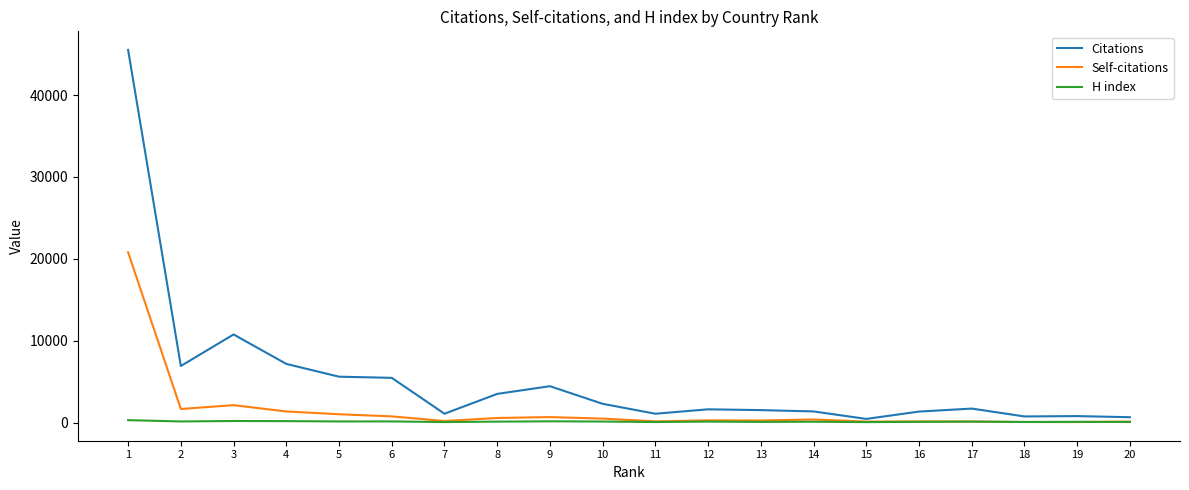

Is the value of Self-citations at 20 greater than the value of Citations at 2?

No